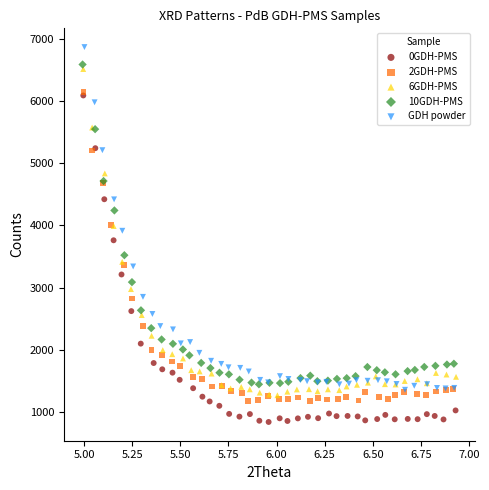

Which series reaches the maximum Y coordinate?

GDH powder